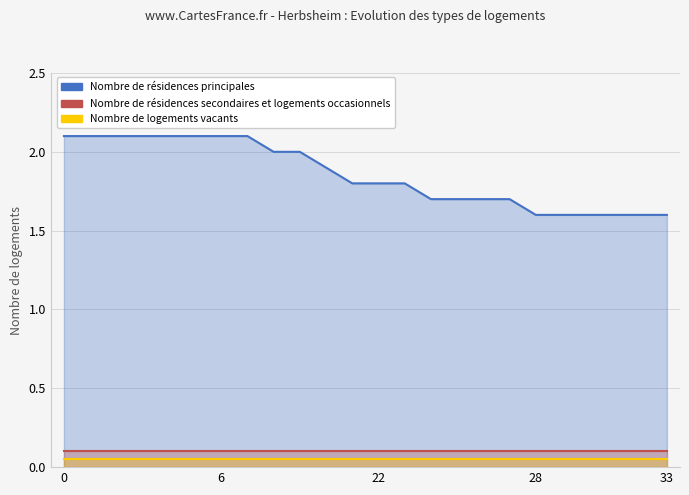

True or false: Nombre de résidences principales has a value of 1.7 at 17.

True